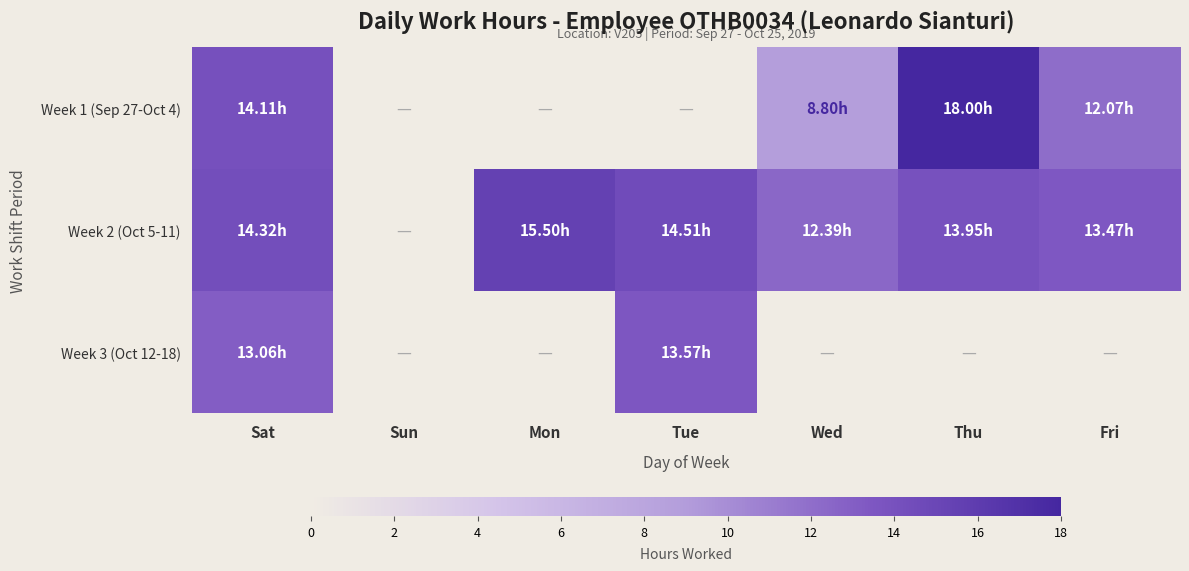

What is the difference between the highest and lowest values at Thu?

18.0